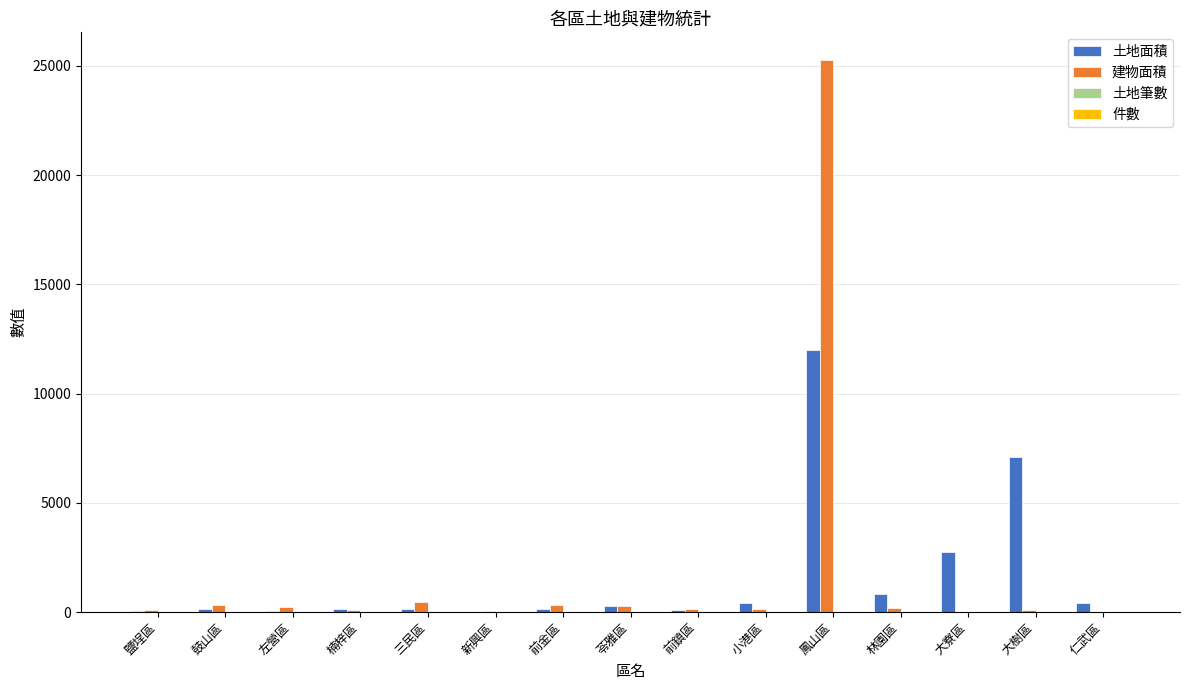

True or false: 土地面積 has a value of 2749.1 at 大寮區.

True